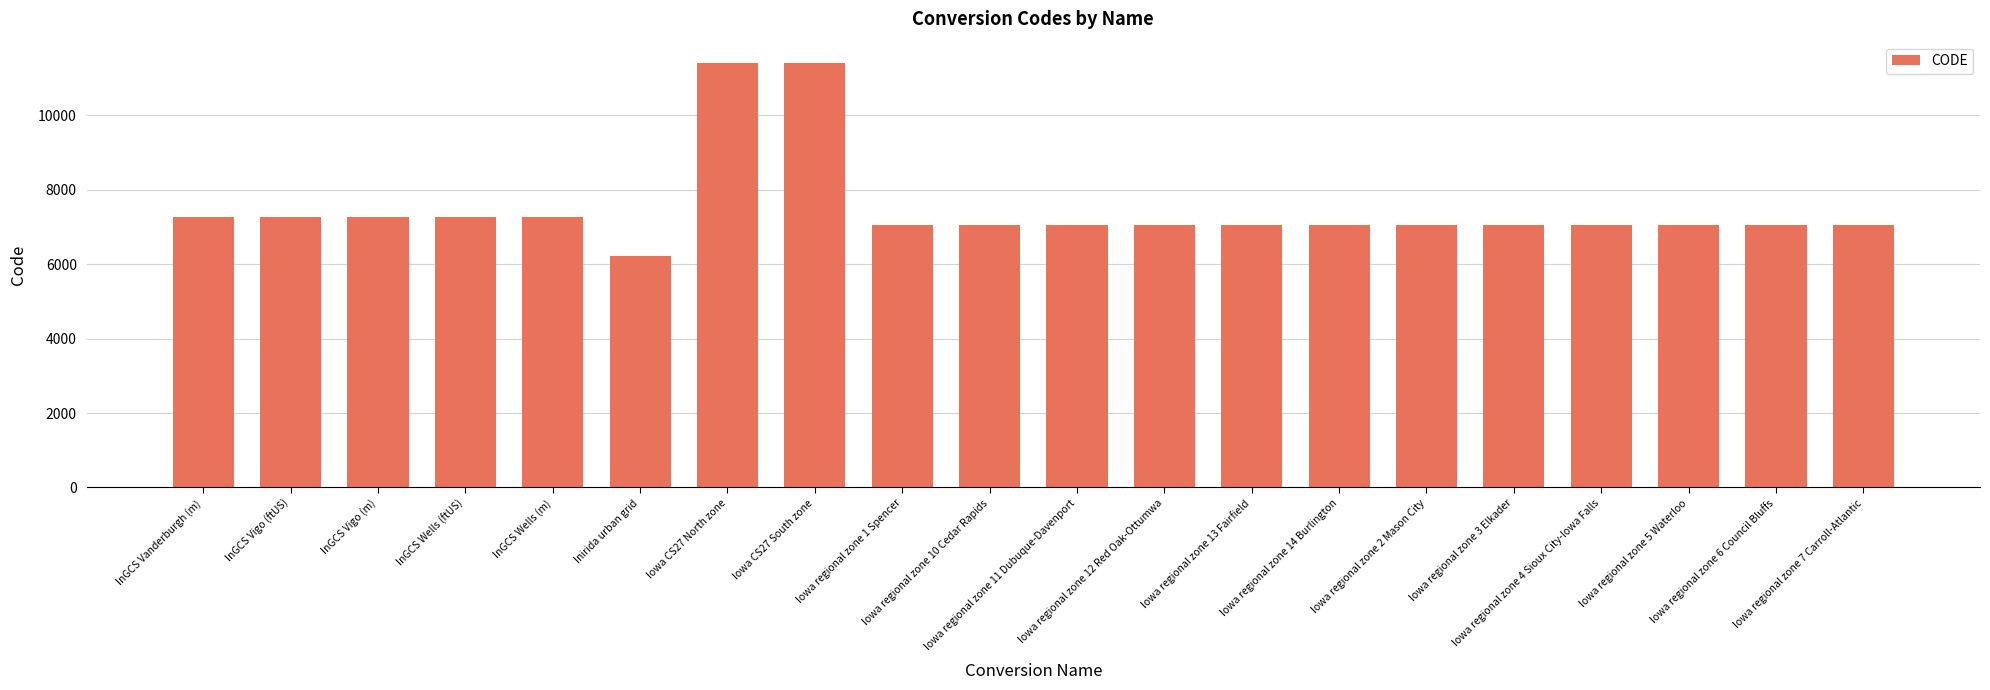

What is the sum of all values?

149886